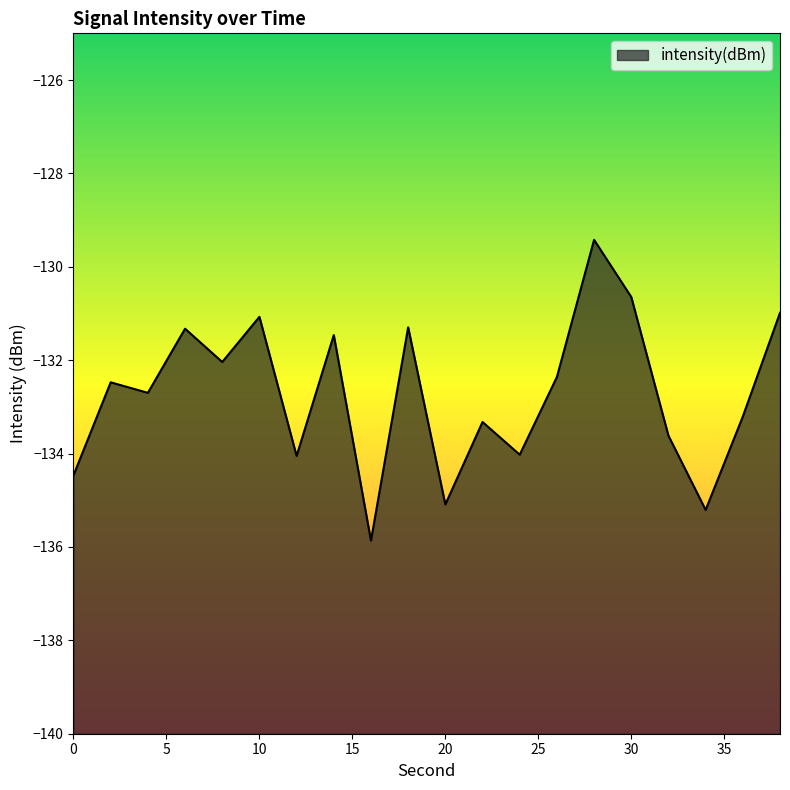

Reading left to right, extract all data points from this chart.

0=-134.5	2=-132.5	4=-132.7	6=-131.3	8=-132.0	10=-131.1	12=-134.1	14=-131.5	16=-135.9	18=-131.3	20=-135.1	22=-133.3	24=-134.0	26=-132.4	28=-129.4	30=-130.6	32=-133.6	34=-135.2	36=-133.2	38=-131.0